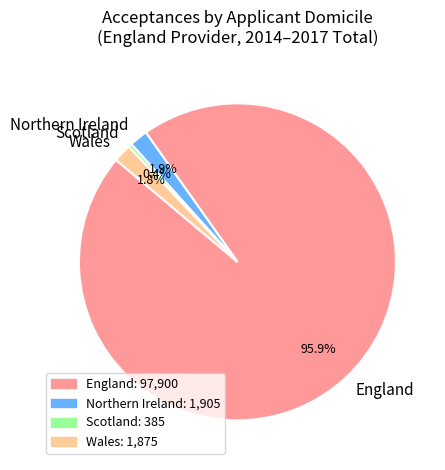

To the nearest percent, what is the difference between the largest and smallest slice percentages?

96%